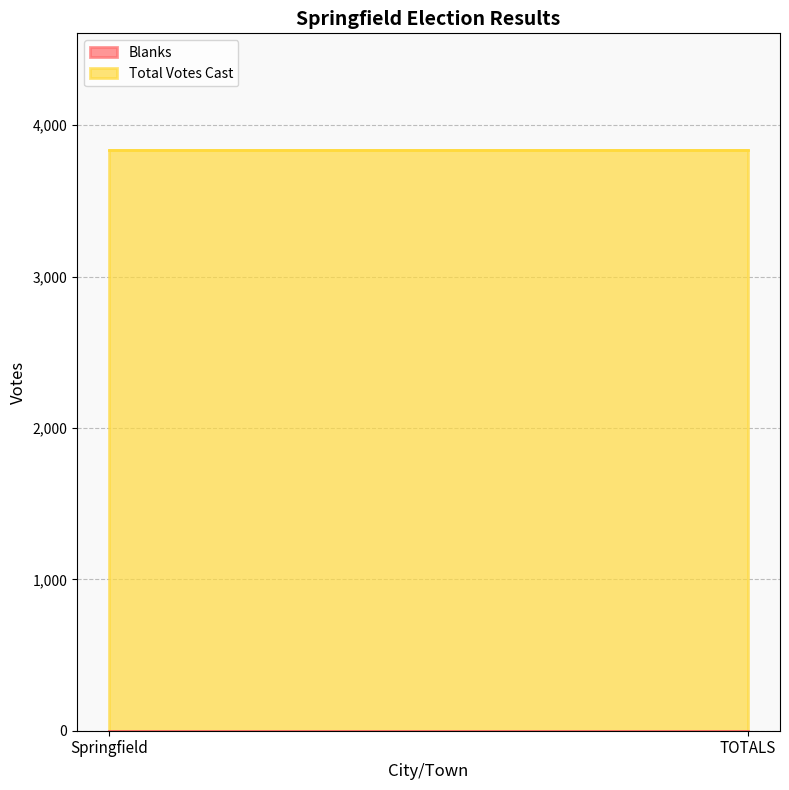

Which series has the largest total across all categories?

Total Votes Cast